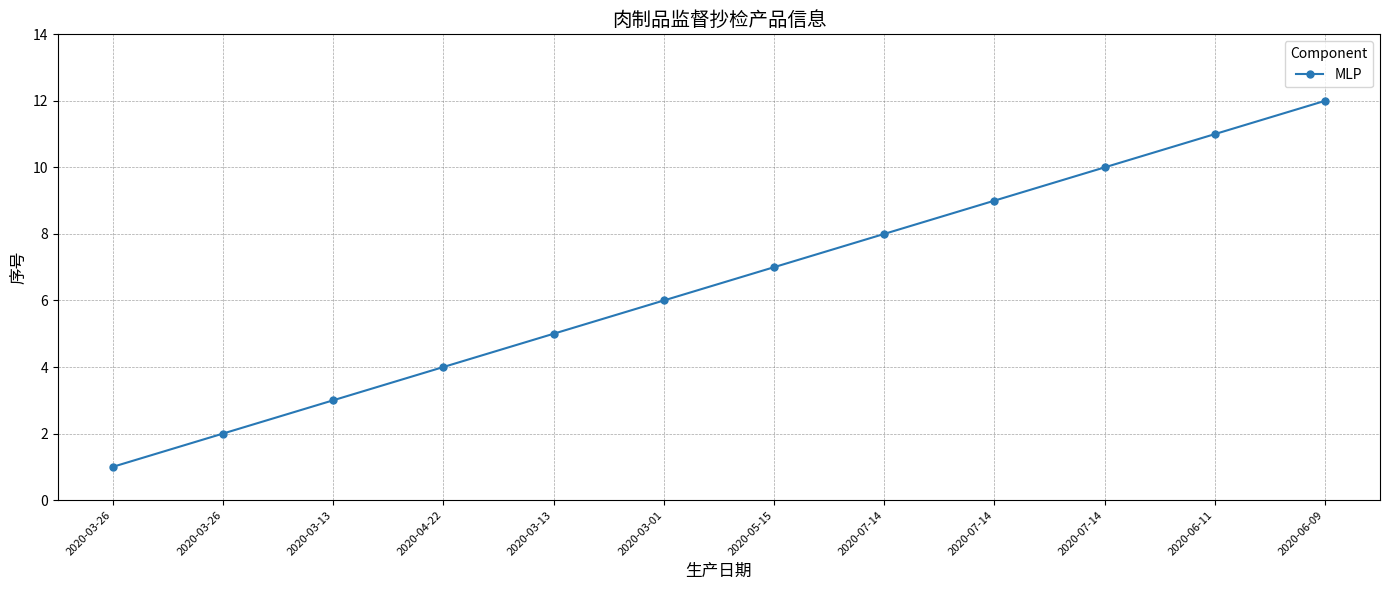

Is this an area chart (filled region under the line)?

No